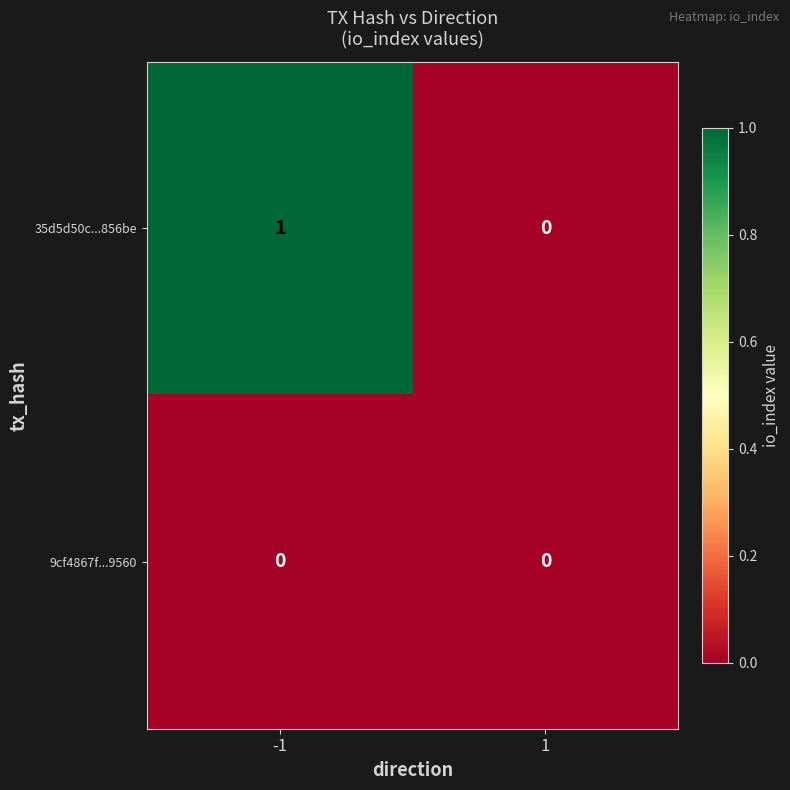

Reading right to left, list all the values displayed in this chart.

35d5d50c...856be: 1=0	-1=1
9cf4867f...9560: 1=0	-1=0